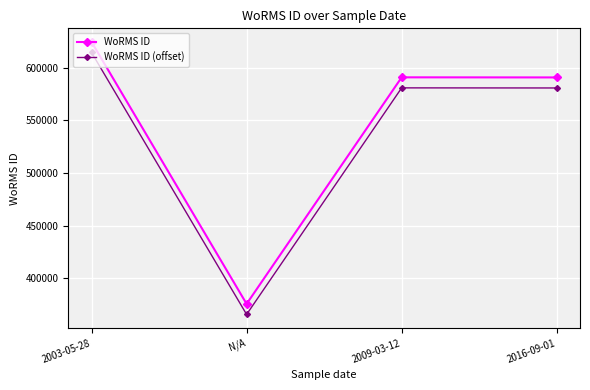

List the series in order of their peak value, lowest first.

WoRMS ID (offset), WoRMS ID